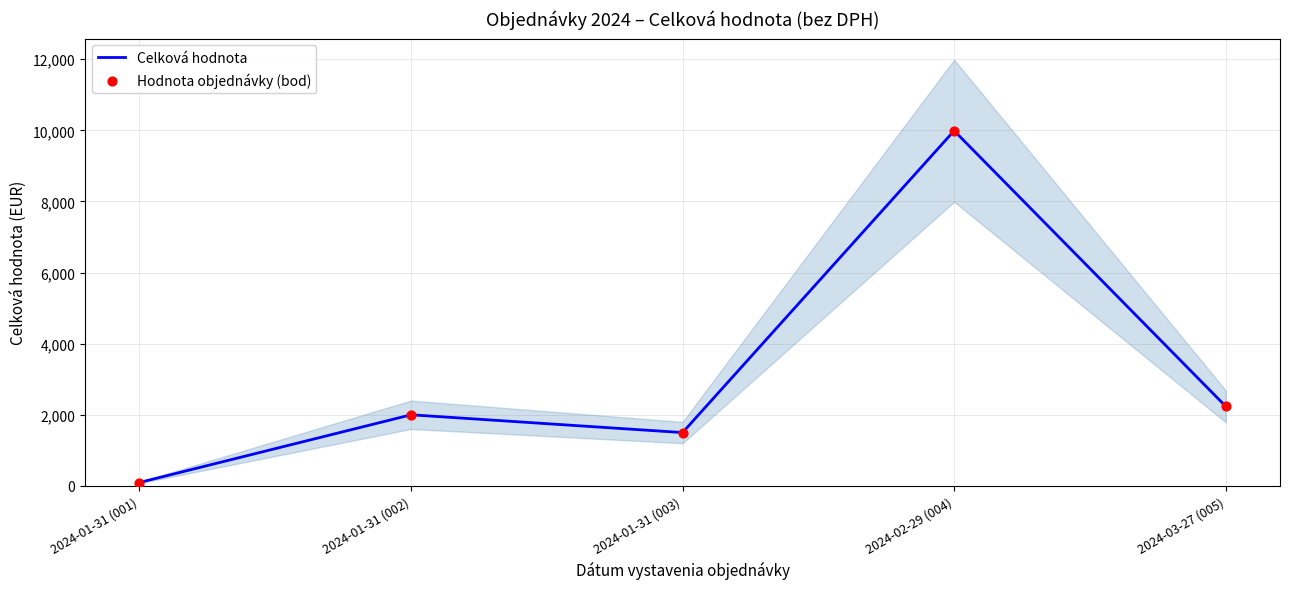

Which series contains the highest Y value?

Celková hodnota